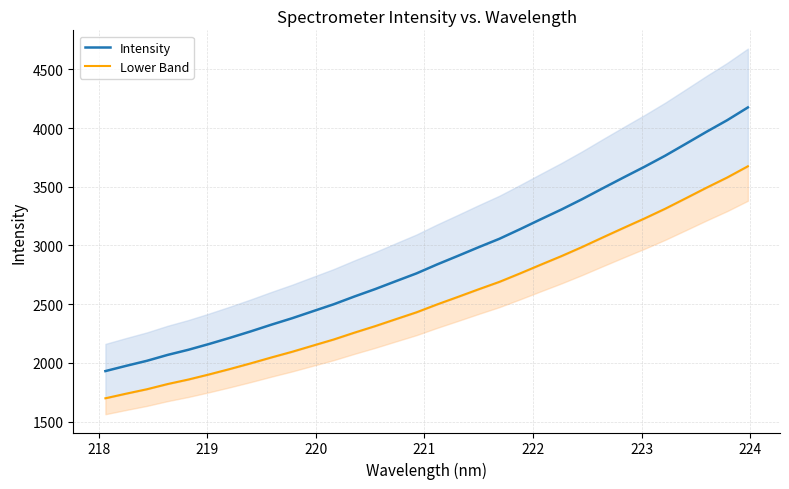

What is the highest value of the Intensity series?

4175.8